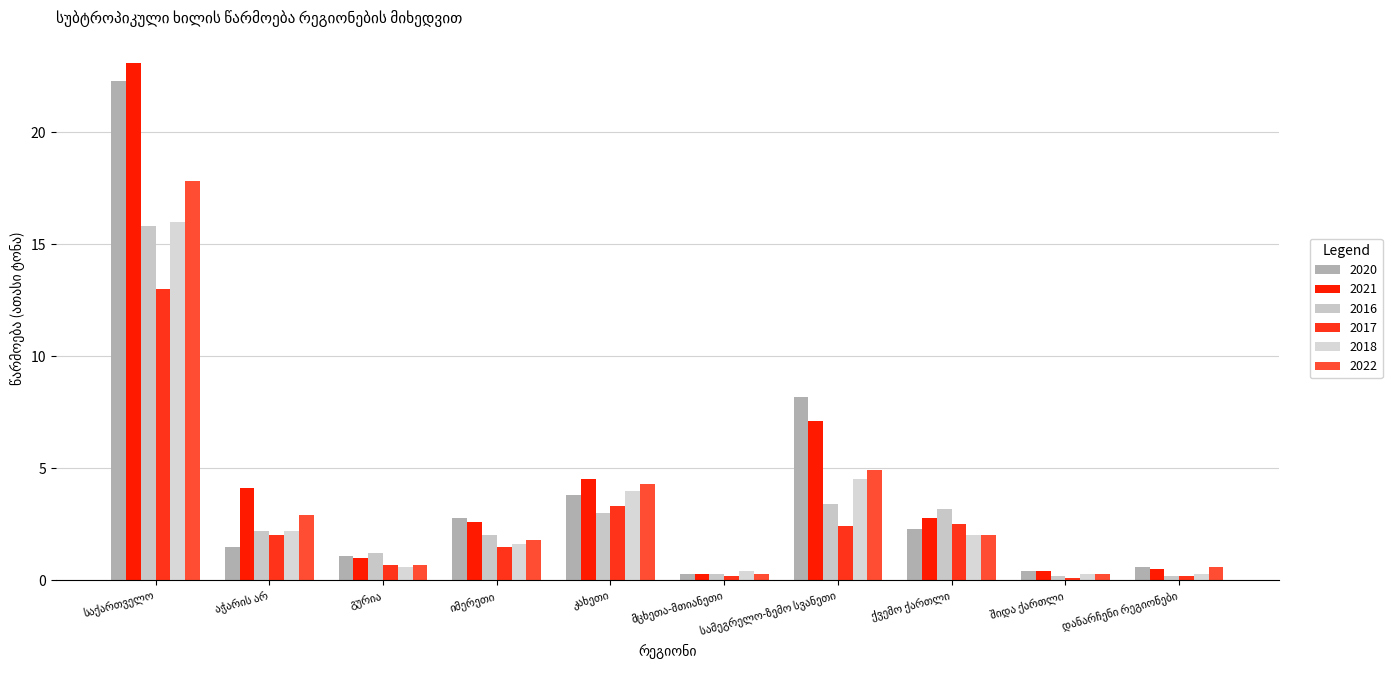

How many bars are there in total?

60